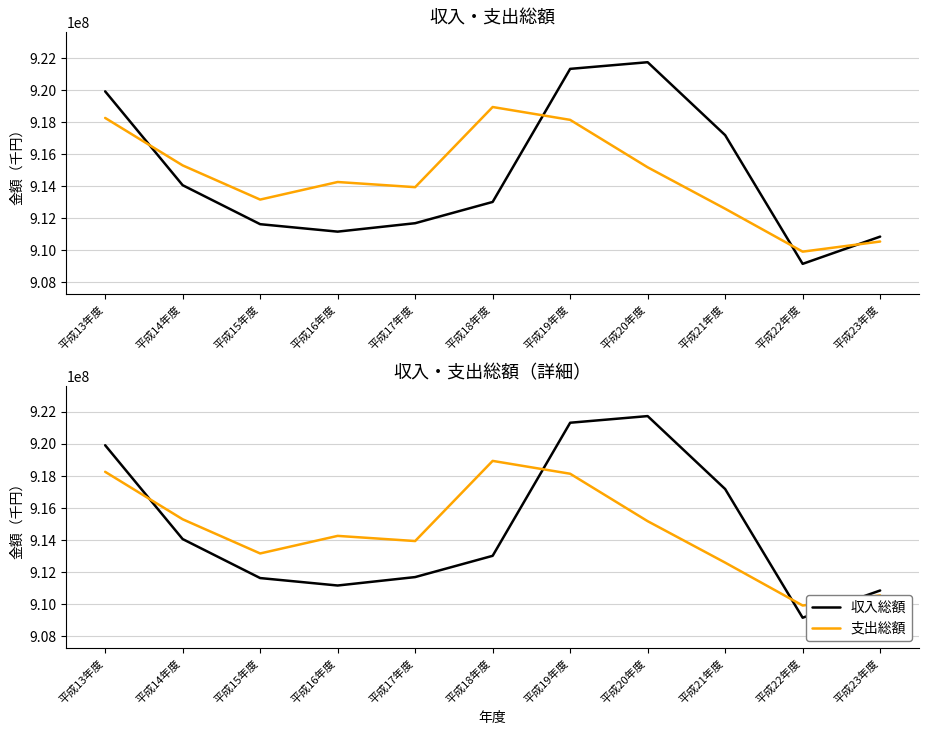

How many lines are shown in the chart?

2